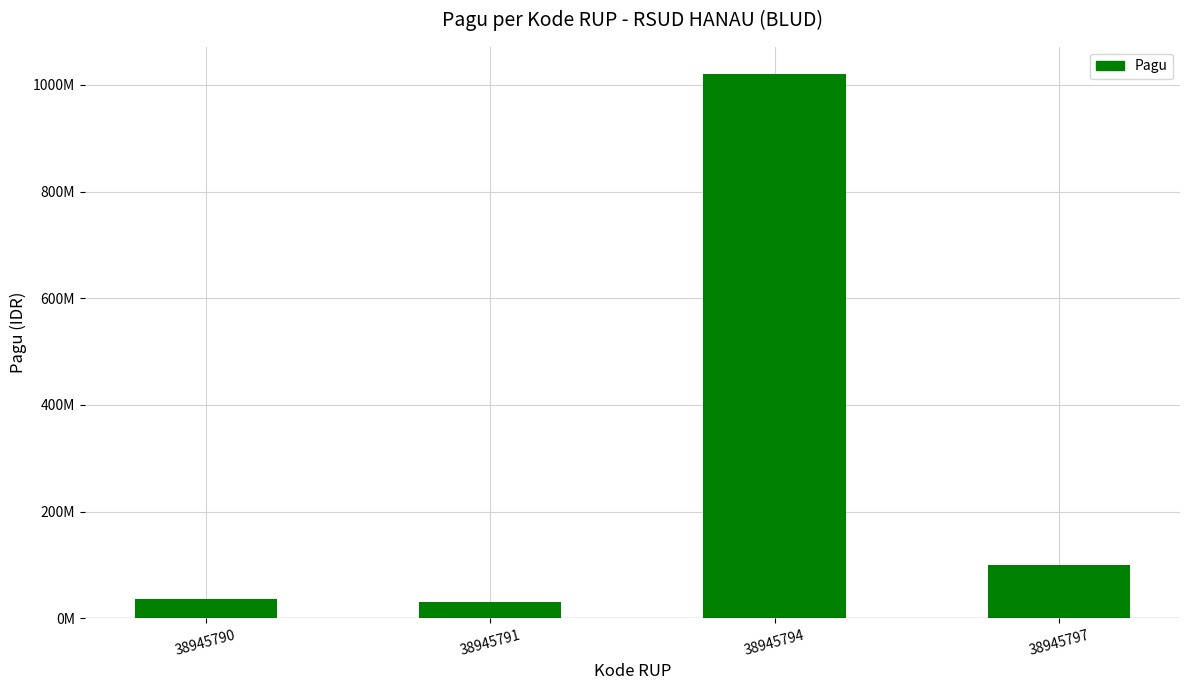

What is the difference between the maximum and second lowest values?

984000000